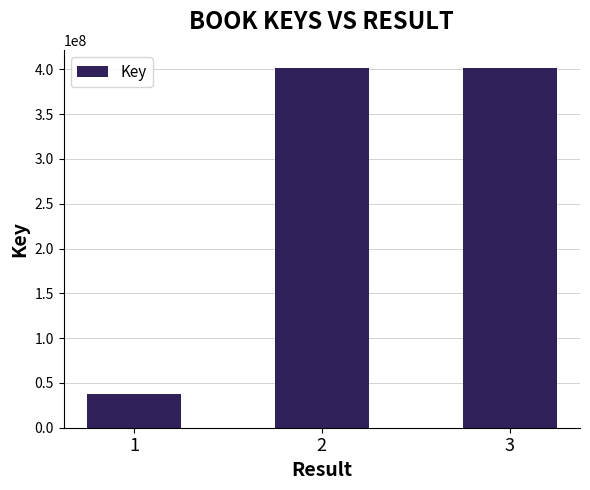

Which category has the lowest value across all series?

1